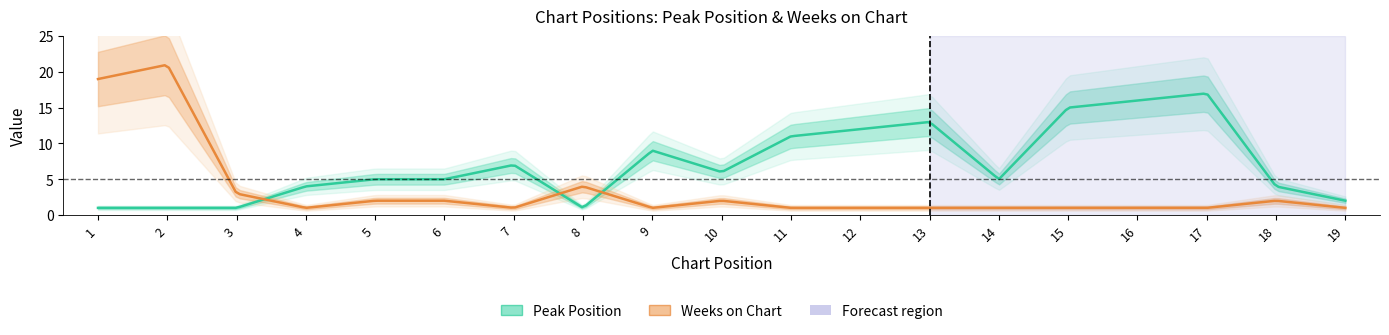

At which category is the sum across all series the highest?

2